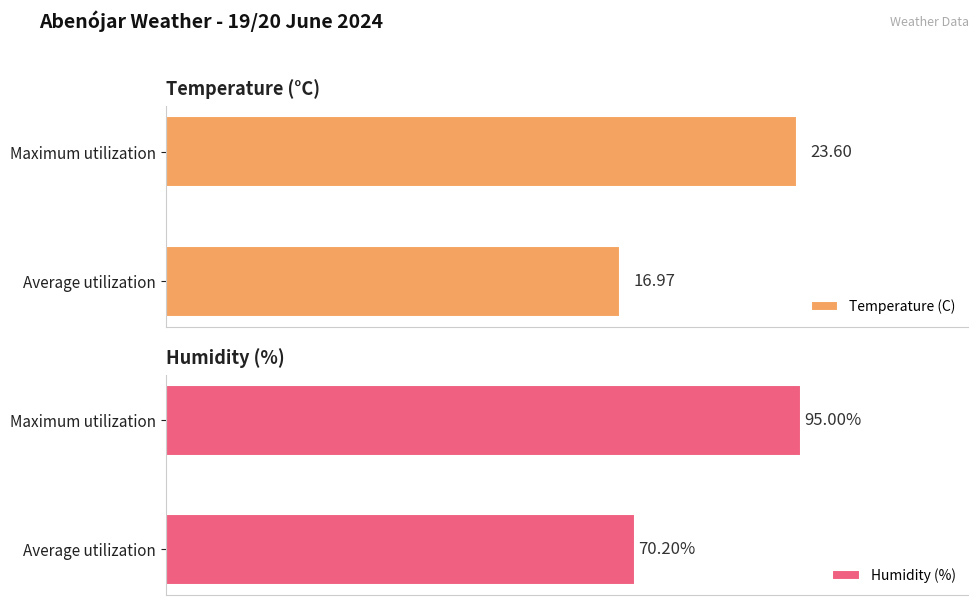

What is the difference between the maximum and minimum values in the Humidity (%) series?

24.8